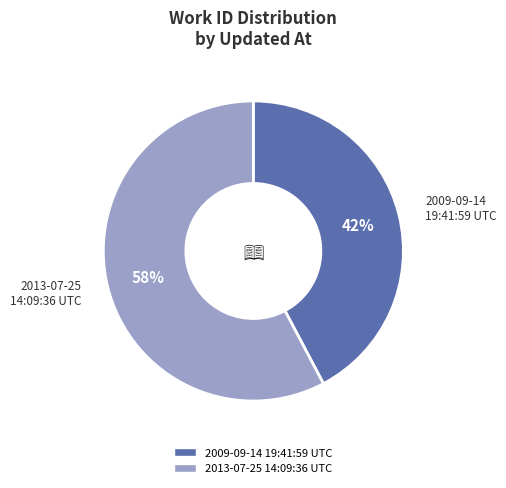

To the nearest percent, what is the average slice percentage?

50%